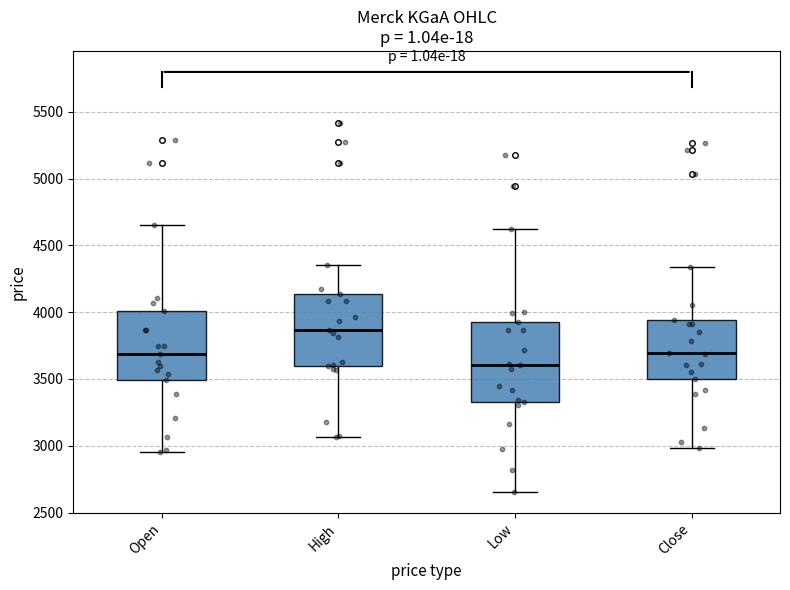

Which box has the highest median line?

High